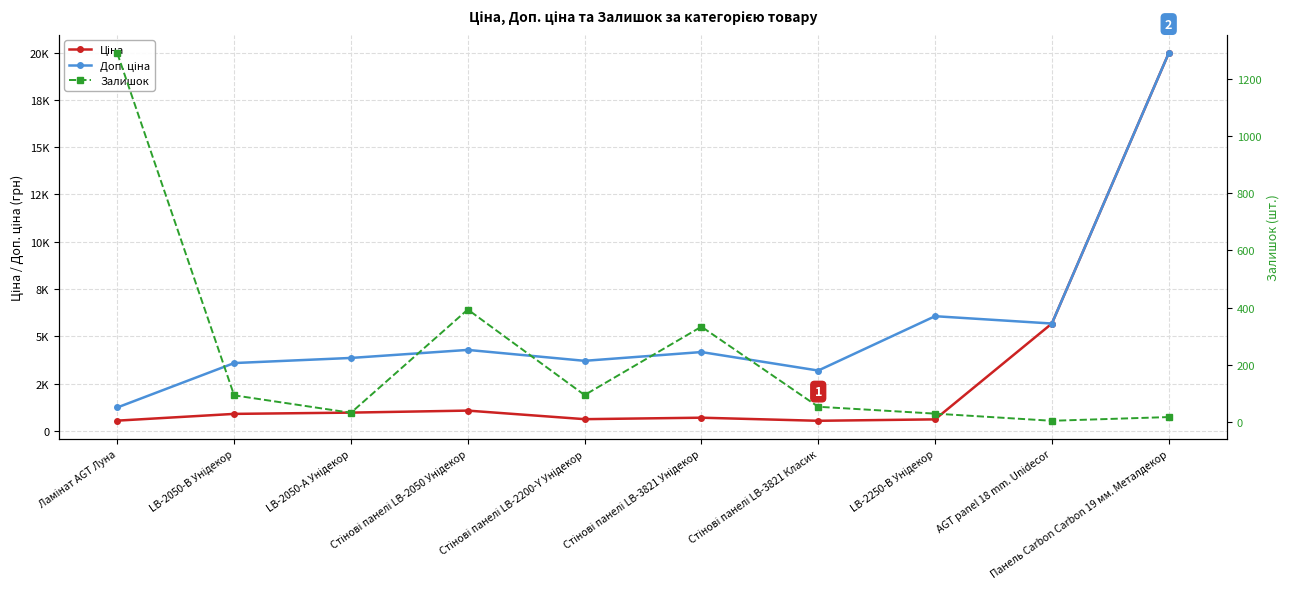

Reading left to right, extract all data points from this chart.

Ціна: Ламінат AGT Луна=539.0	LB-2050-В Унідекор=895.9	LB-2050-А Унідекор=963.5	Стінові панелі LB-2050 Унідекор=1069.8	Стінові панелі LB-2200-Y Унідекор=617.0	Стінові панелі LB-3821 Унідекор=694.3	Стінові панелі LB-3821 Класик=531.3	LB-2250-В Унідекор=606.1	AGT panel 18 mm. Unidecor=5673.8	Панель Carbon Carbon 19 мм. Металдекор=19964.2
Доп. ціна: Ламінат AGT Луна=1235.4	LB-2050-В Унідекор=3583.6	LB-2050-А Унідекор=3854.0	Стінові панелі LB-2050 Унідекор=4279.1	Стінові панелі LB-2200-Y Унідекор=3701.9	Стінові панелі LB-3821 Унідекор=4165.6	Стінові панелі LB-3821 Класик=3187.6	LB-2250-В Унідекор=6061.2	AGT panel 18 mm. Unidecor=5673.8	Панель Carbon Carbon 19 мм. Металдекор=19964.2
Залишок: Ламінат AGT Луна=1289.0	LB-2050-В Унідекор=93.0	LB-2050-А Унідекор=32.0	Стінові панелі LB-2050 Унідекор=393.0	Стінові панелі LB-2200-Y Унідекор=94.0	Стінові панелі LB-3821 Унідекор=333.0	Стінові панелі LB-3821 Класик=53.0	LB-2250-В Унідекор=29.0	AGT panel 18 mm. Unidecor=4.0	Панель Carbon Carbon 19 мм. Металдекор=17.0